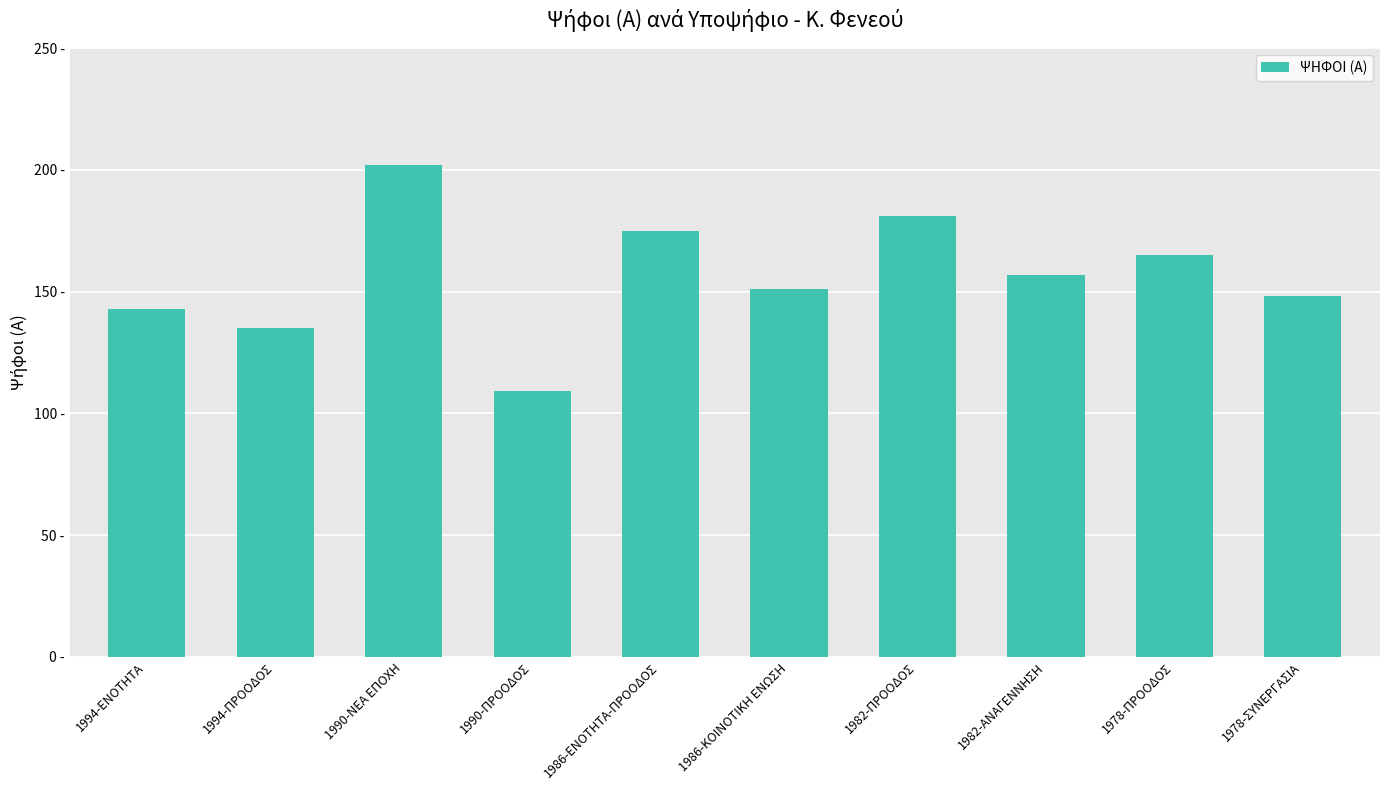

How many bars are there in total?

10